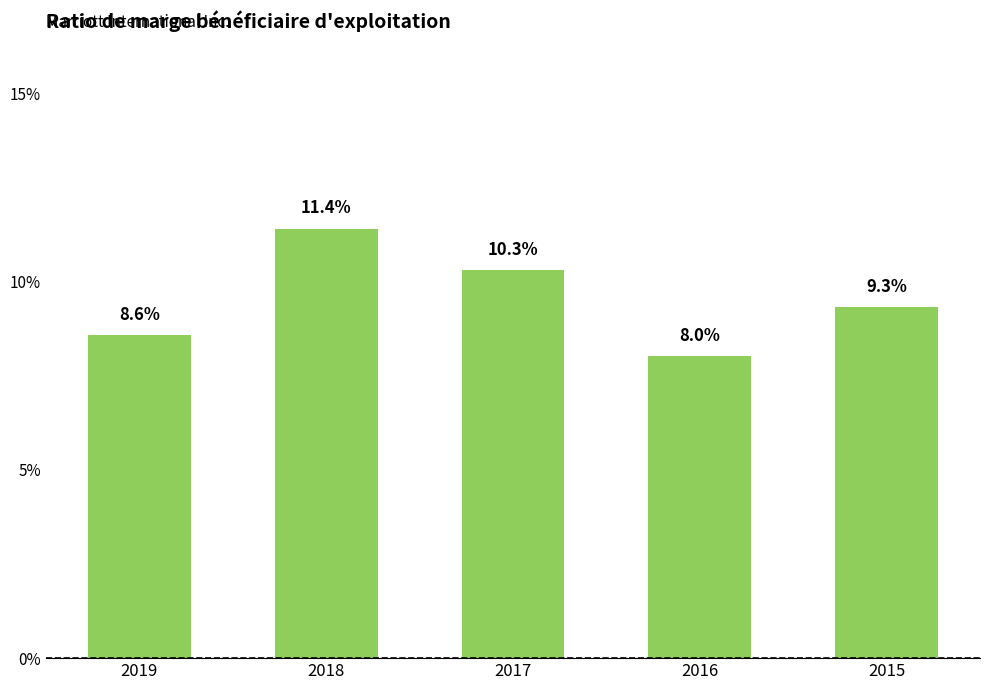

The chart shows a value of 0.0 at 2016. True or false?

False